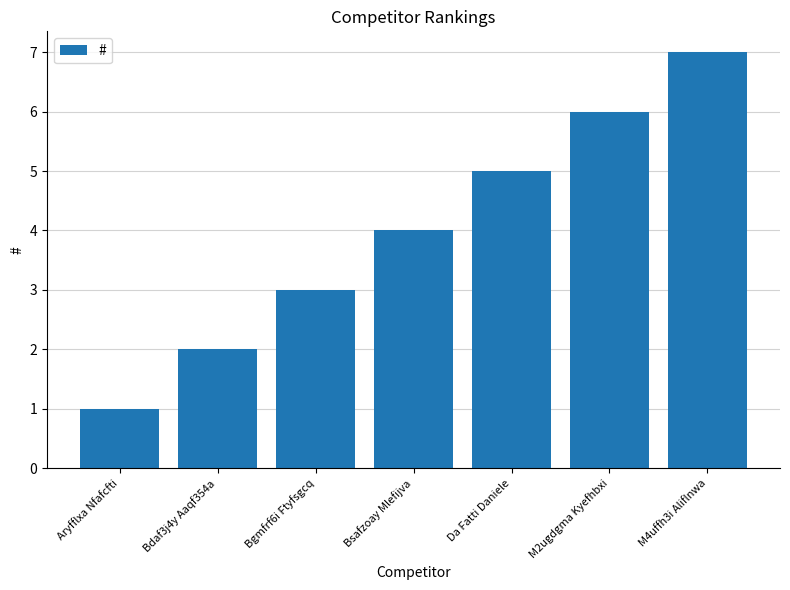

Are the bars grouped side by side (vs. stacked)?

No